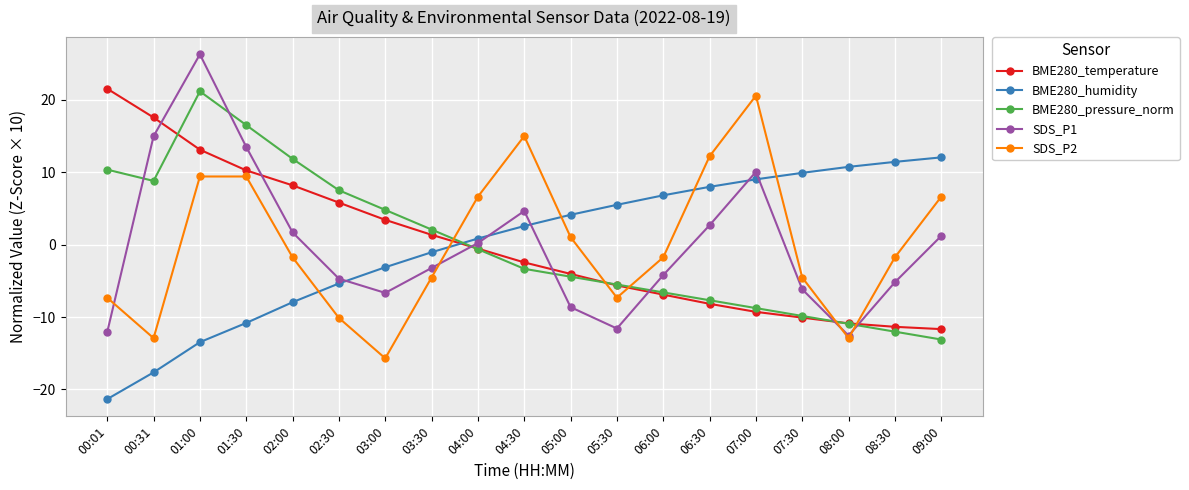

How many data points in SDS_P1 are less than -3?

10